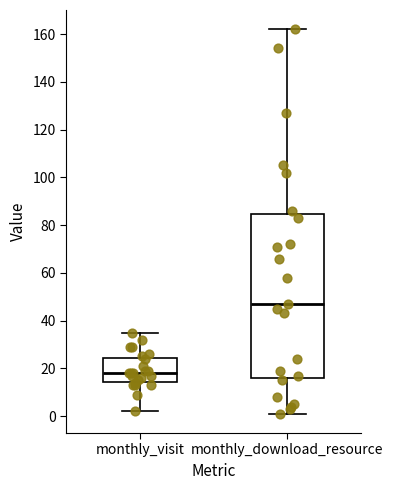

Which box has the lowest median line?

monthly_visit